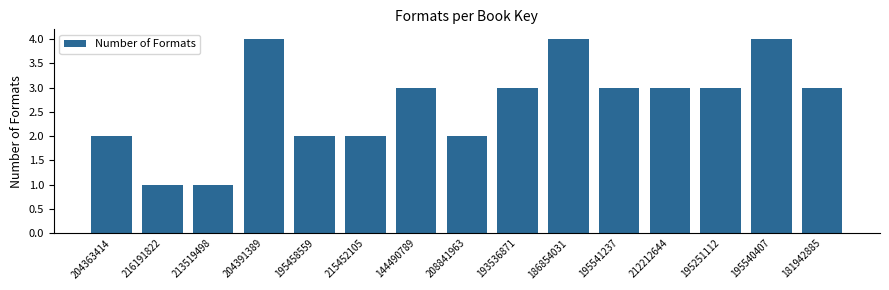

Reading right to left, list all the values displayed in this chart.

3	4	3	3	3	4	3	2	3	2	2	4	1	1	2